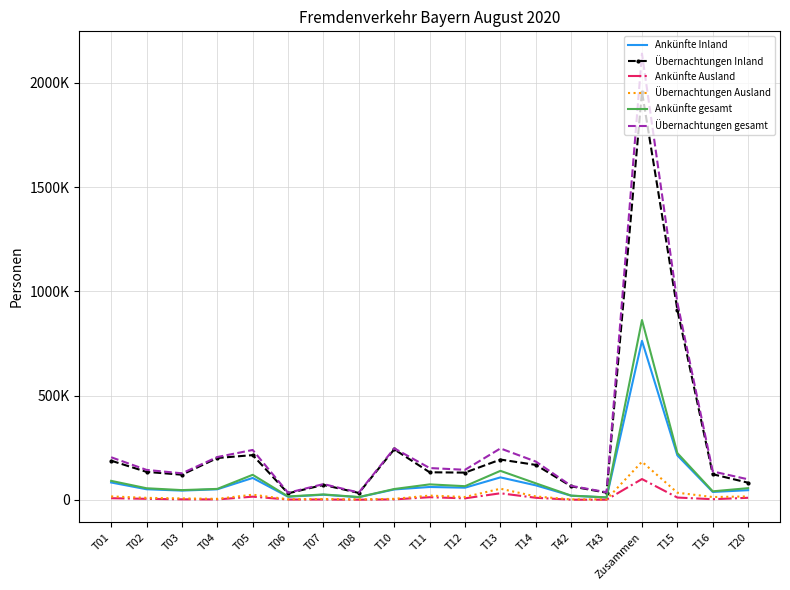

What are all the series names shown in the legend?

Ankünfte Inland, Übernachtungen Inland, Ankünfte Ausland, Übernachtungen Ausland, Ankünfte gesamt, Übernachtungen gesamt